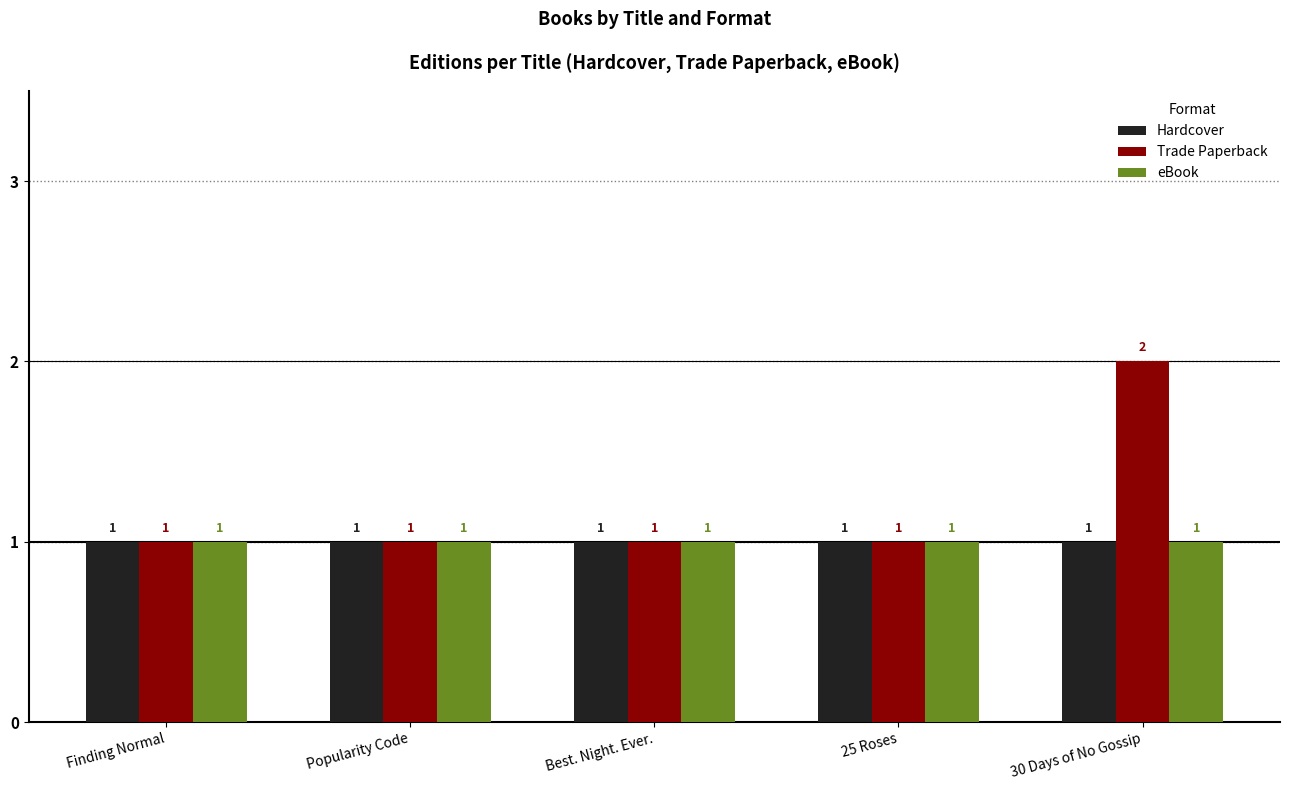

What is the average value of the Hardcover series?

1